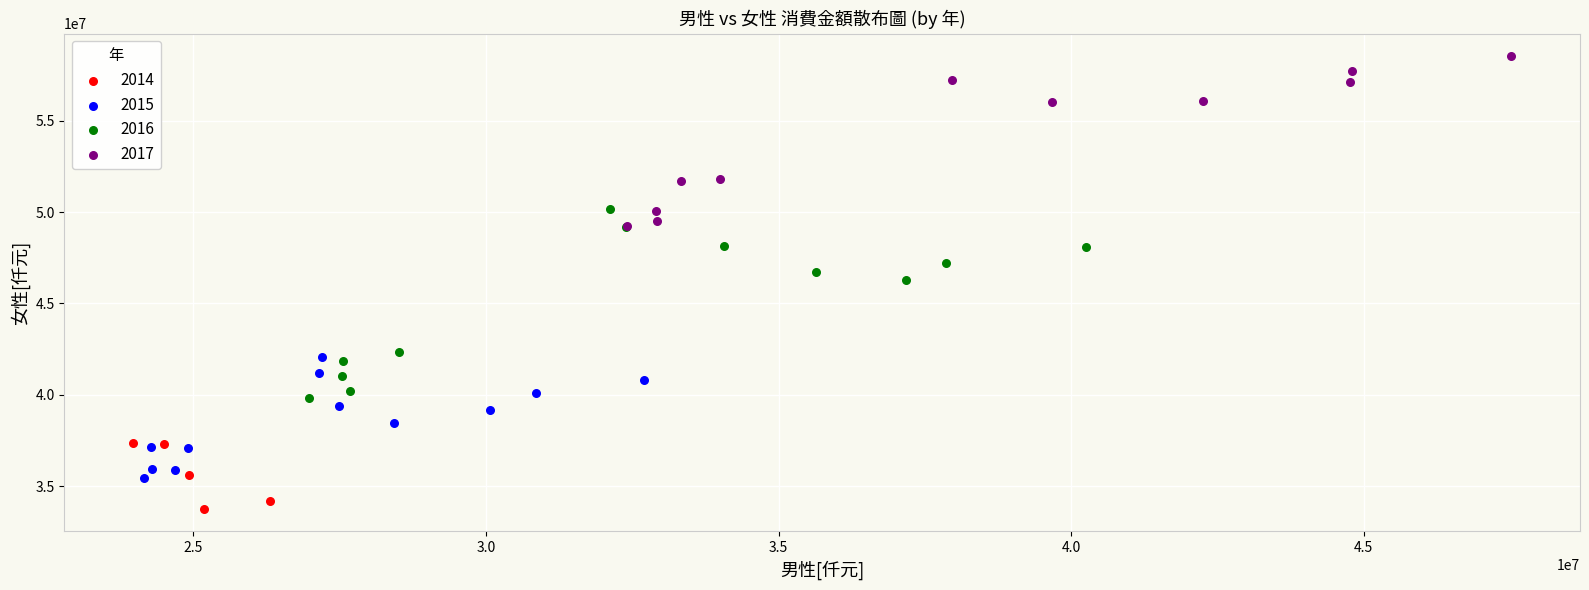

Which series reaches the minimum Y coordinate?

2014